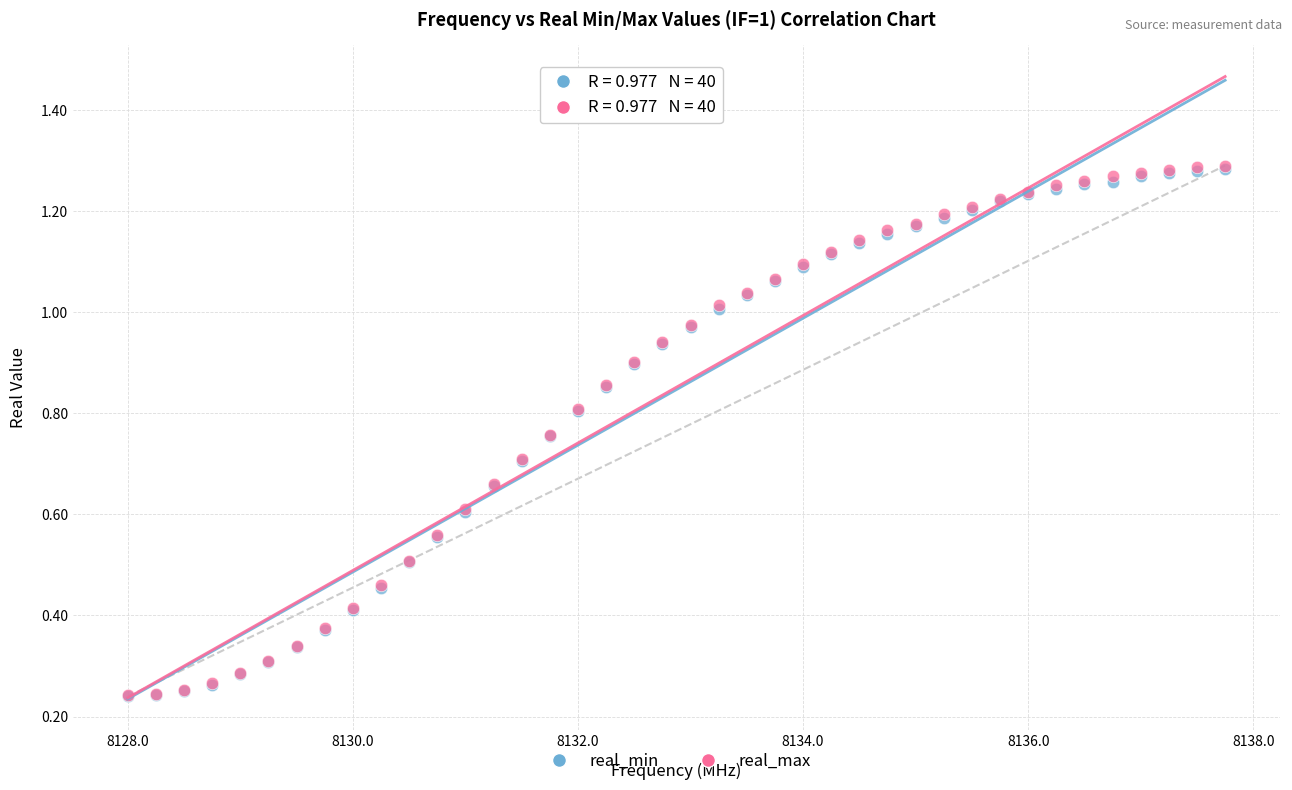

What are all the series names shown in the legend?

real_min, real_max